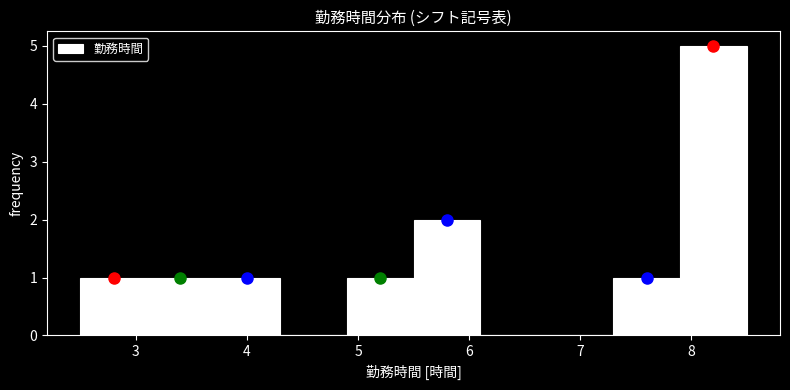

Reading left to right, list every bar in this chart as the range it spans on the x-axis followed by its height. The values are not printed on the chart, so give them approximately, as read against the axis.

2.5 to 3.1: 1
3.1 to 3.7: 1
3.7 to 4.3: 1
4.3 to 4.9: 0
4.9 to 5.5: 1
5.5 to 6.1: 2
6.1 to 6.7: 0
6.7 to 7.3: 0
7.3 to 7.9: 1
7.9 to 8.5: 5